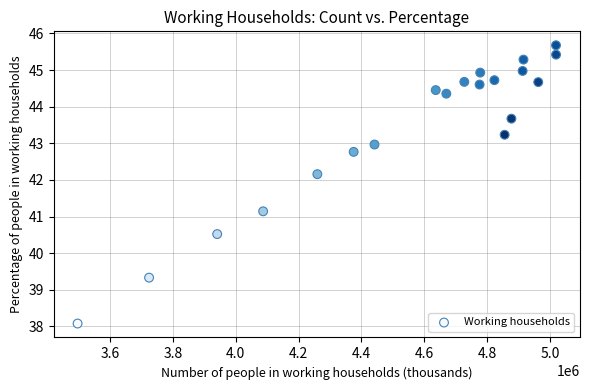

What Y value in the scatter plot is closest to 41?

41.1